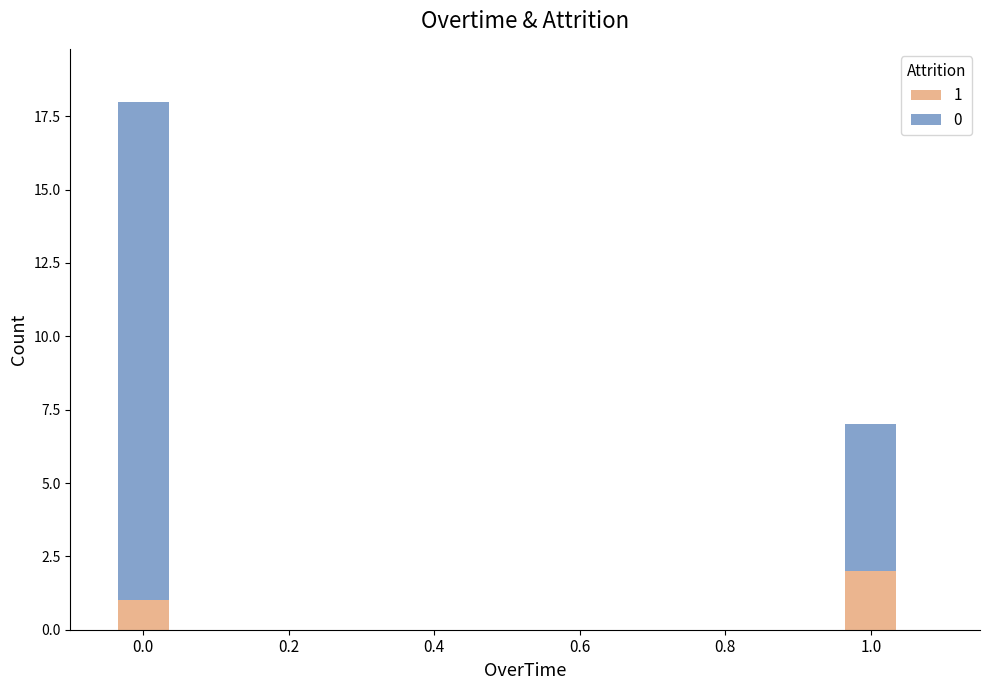

Are the bars grouped side by side (vs. stacked)?

No